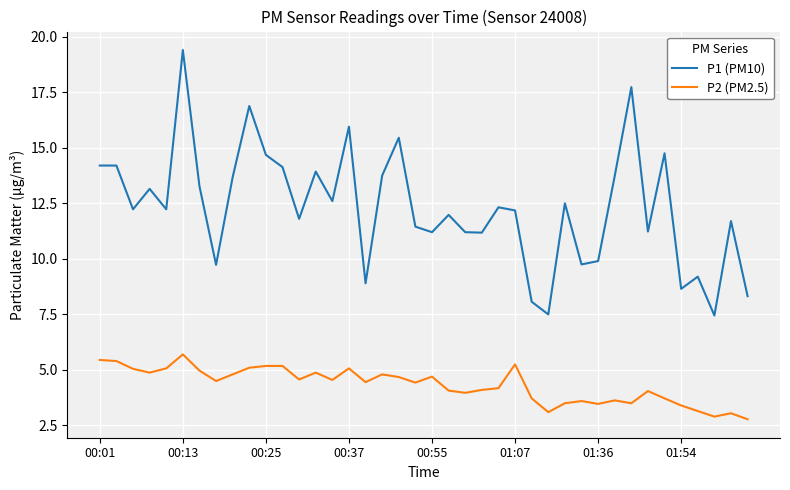

Rank the series by their average value, from highest to lowest.

P1 (PM10), P2 (PM2.5)